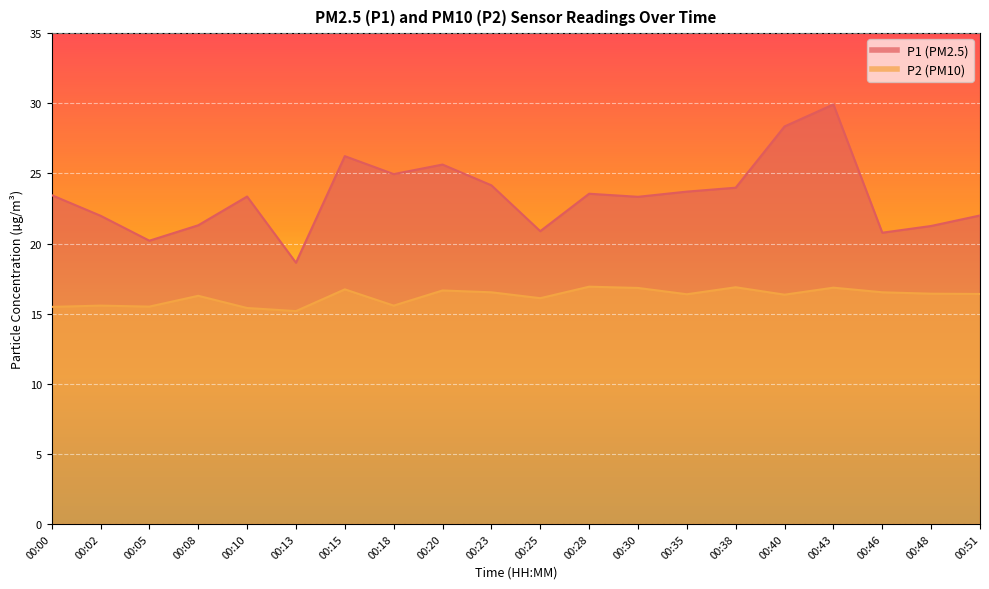

Reading left to right, extract all data points from this chart.

P1: 23.4	22.0	20.2	21.3	23.4	18.6	26.2	24.9	25.6	24.1	20.9	23.6	23.3	23.7	24.0	28.4	29.9	20.8	21.2	22.0
P2: 15.5	15.6	15.5	16.3	15.4	15.2	16.7	15.6	16.6	16.5	16.1	16.9	16.8	16.4	16.9	16.4	16.9	16.5	16.4	16.4